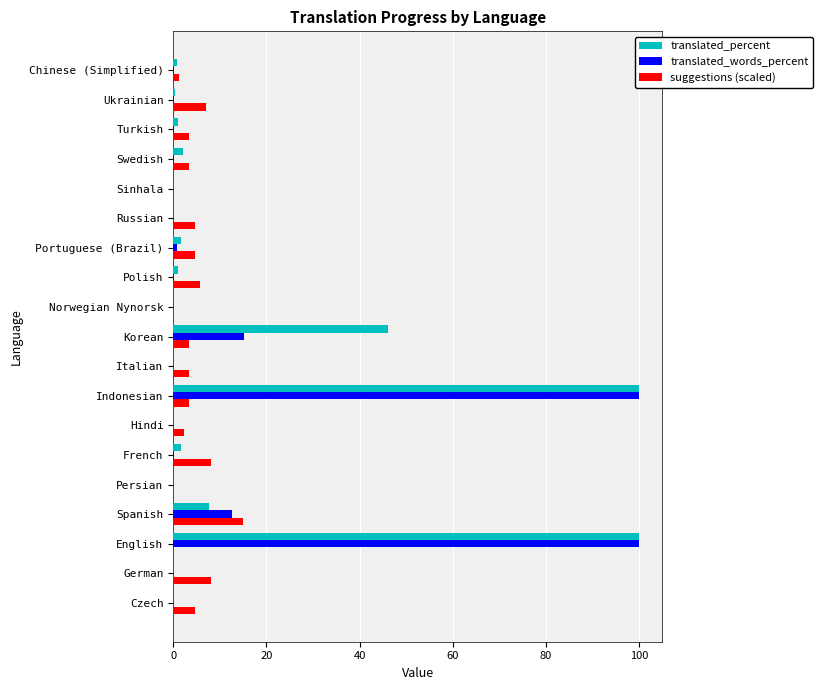

Between Indonesian and Korean, which series saw the biggest shift?

translated_words_percent